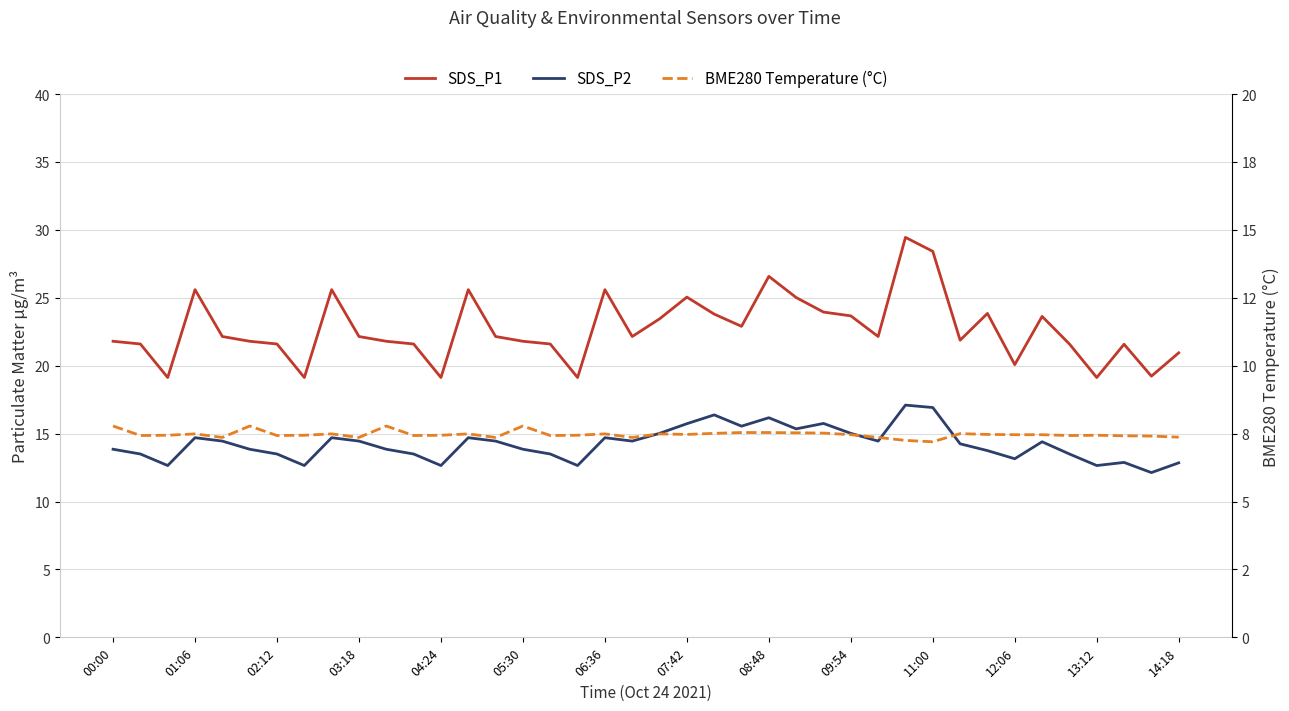

Is it true that SDS_P1 equals 23.9 at 32?

True